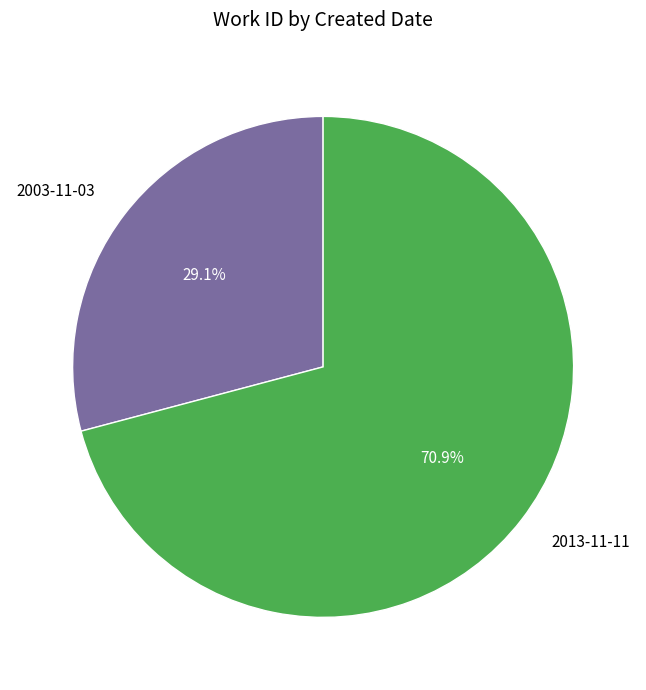

How many segments does this pie chart have?

2